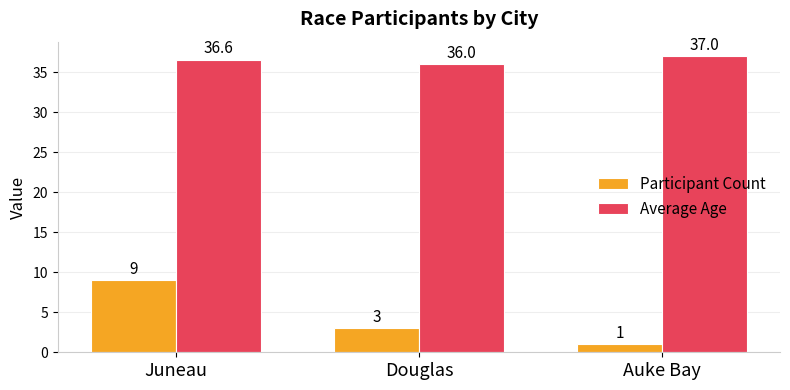

Which series has the widest spread of values?

Participant Count